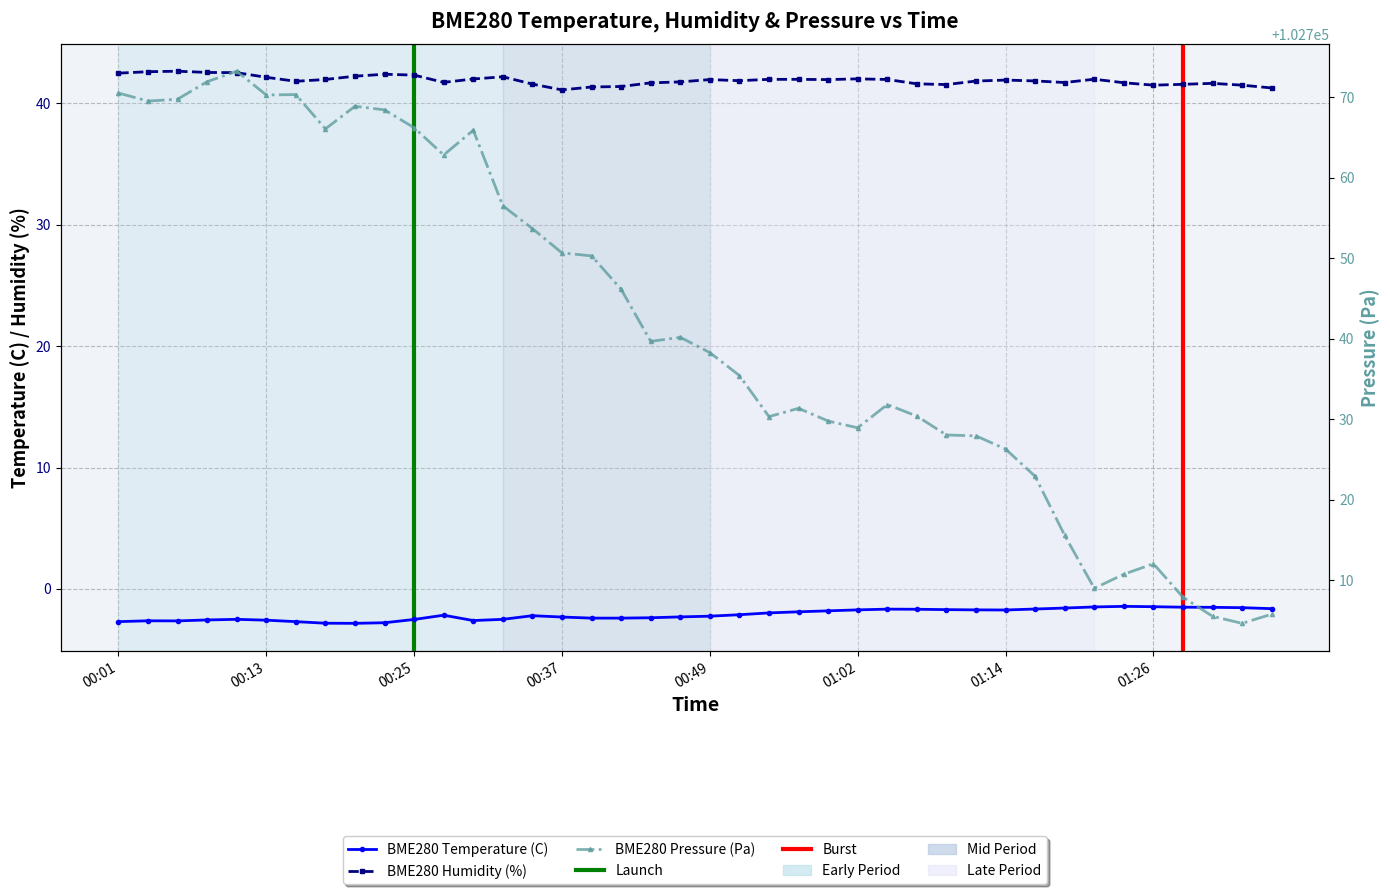

True or false: BME280_humidity has more than 1 points higher than both neighbors.

True